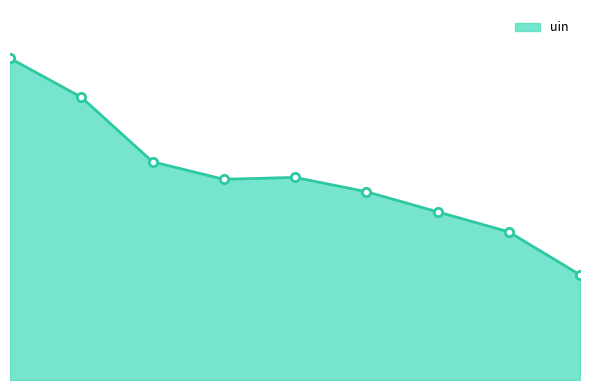

What is the value of the 1st point from the left?

26667